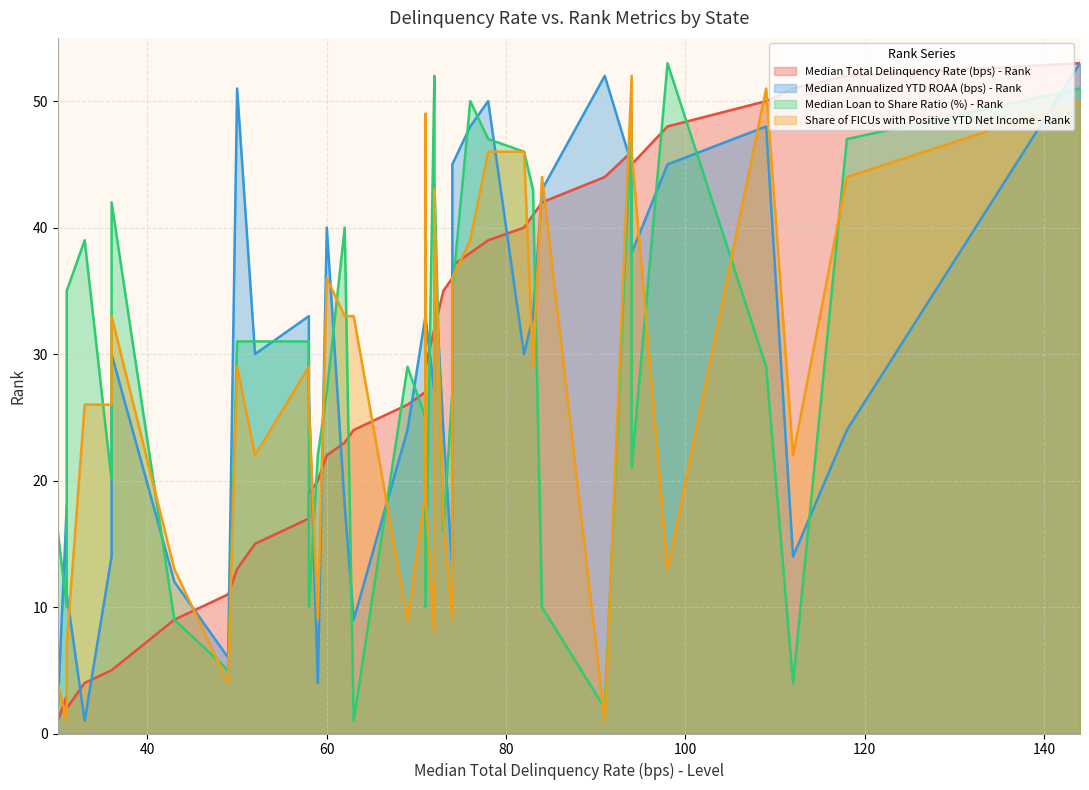

The Share of FICUs with Positive YTD Net Income - Rank series shows 19 at OK. True or false?

True